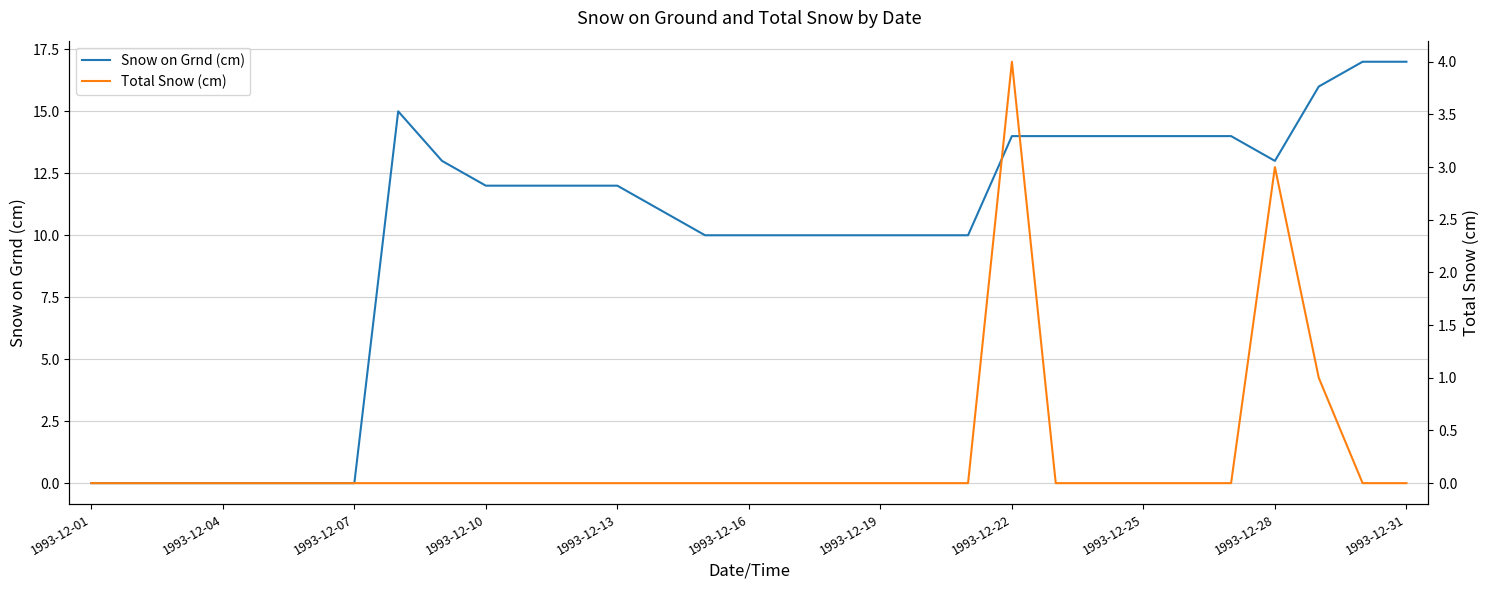

What is the difference between the maximum and minimum values in the Total Snow (cm) series?

4